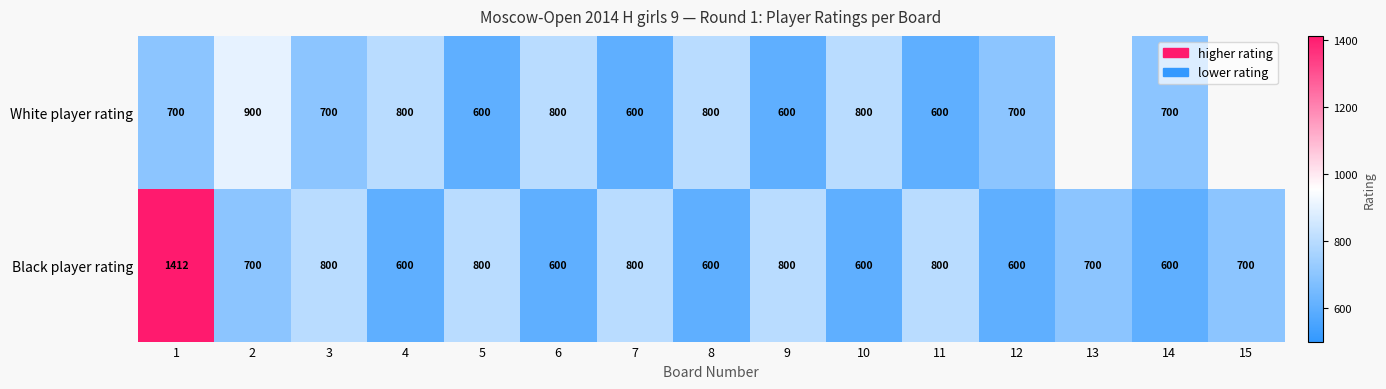

What is the difference between the highest and lowest values at 5?

200